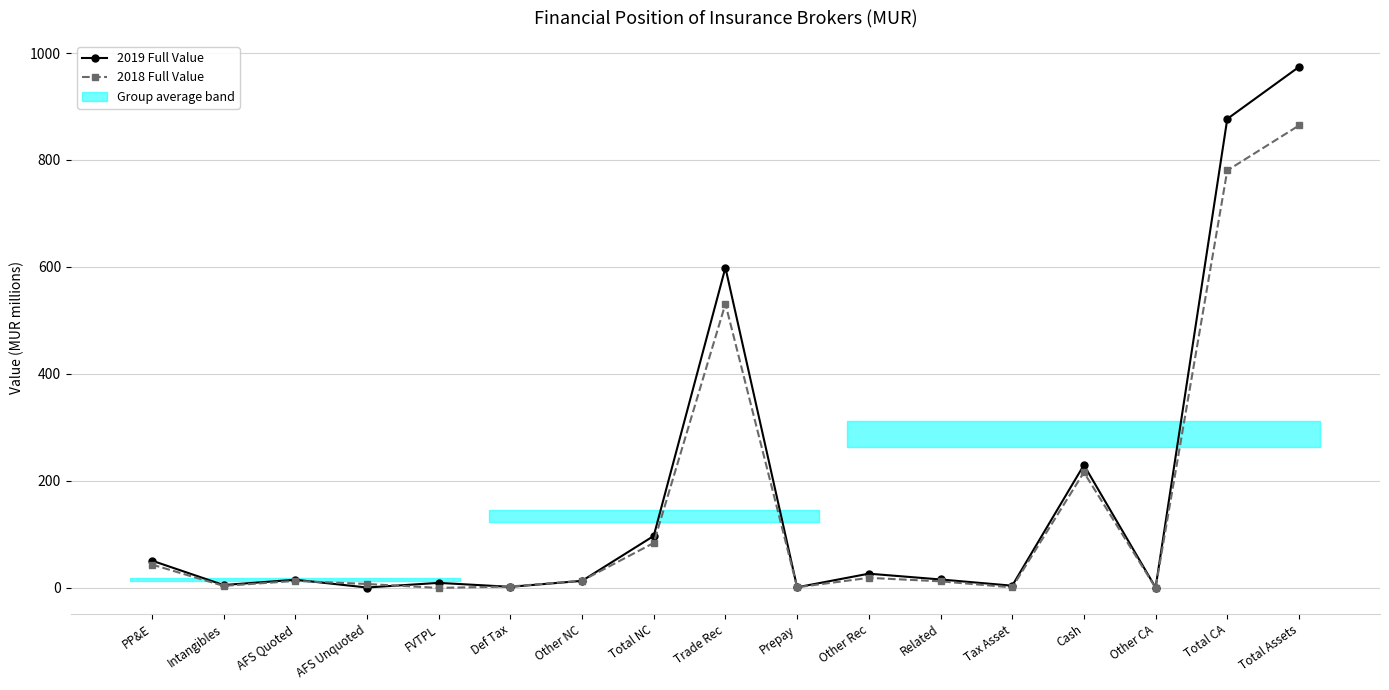

What is the maximum value shown in the chart?

974.0